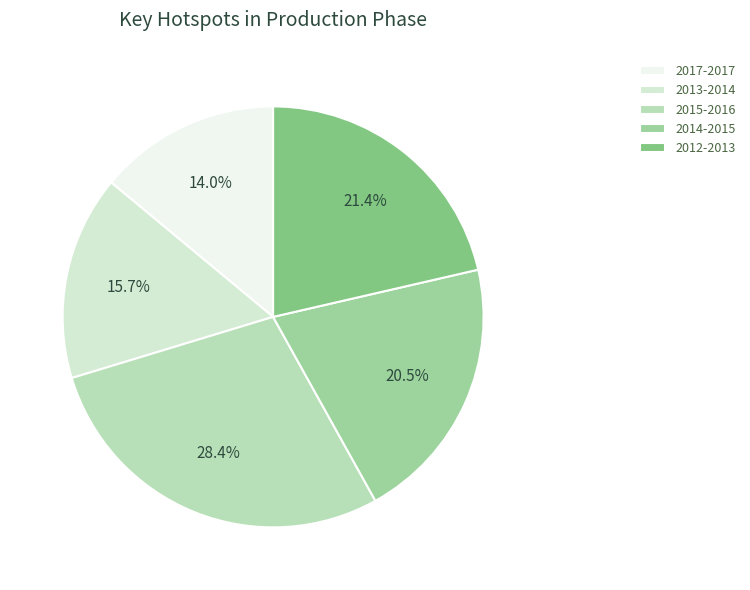

Does 2014-2015 represent more than half of the total?

No